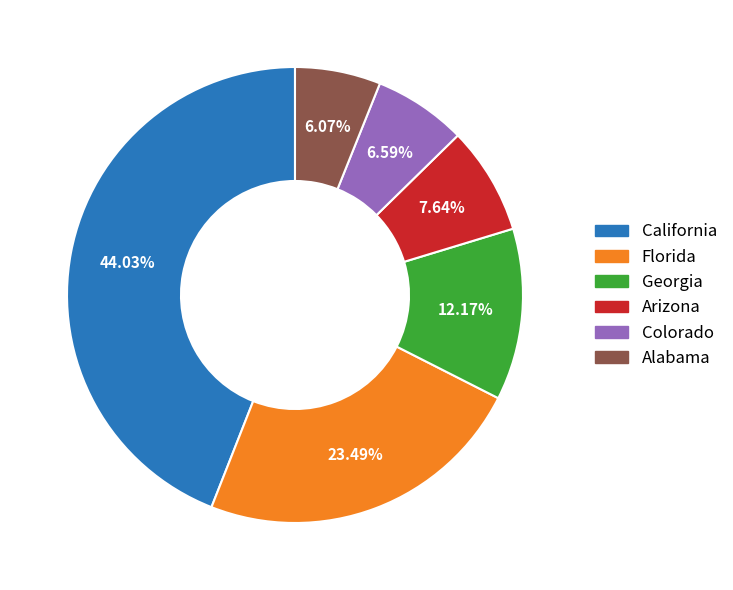

How many slices are in this pie chart?

6